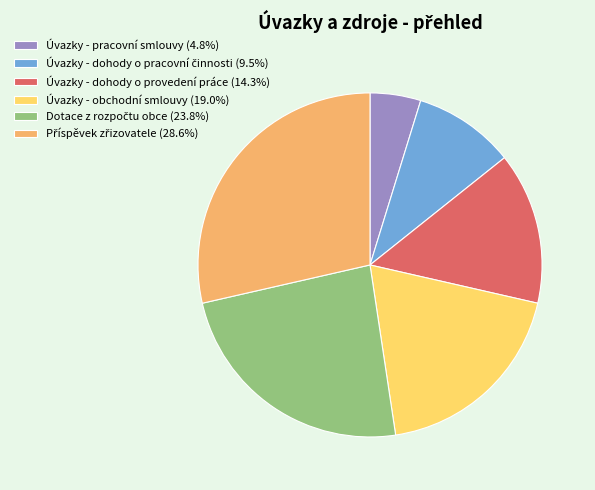

Does Úvazky - obchodní smlouvy represent more than half of the total?

No